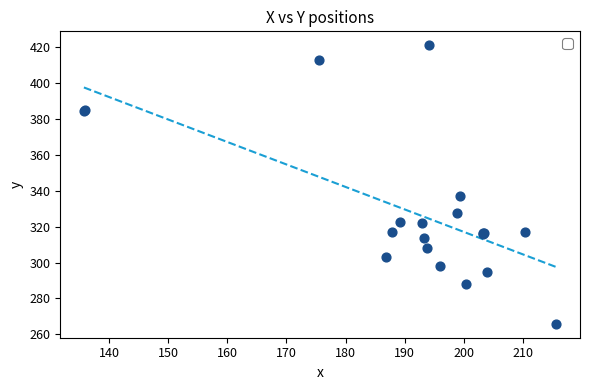

What Y value in the scatter plot is closest to 343?

337.2